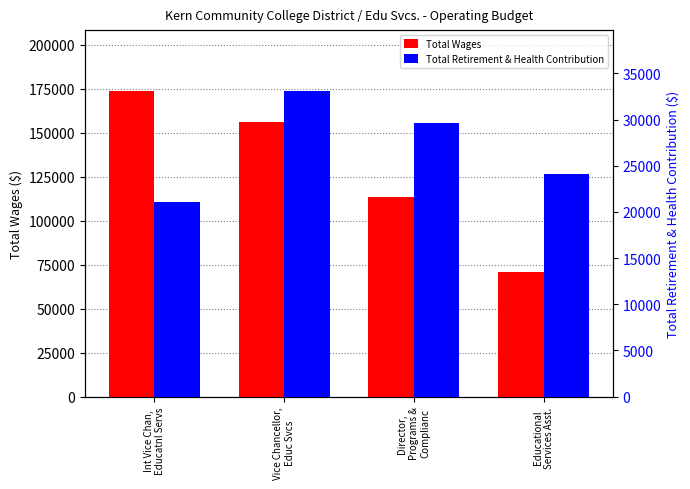

What are all the series names shown in the legend?

Total Wages, Total Retirement & Health Contribution